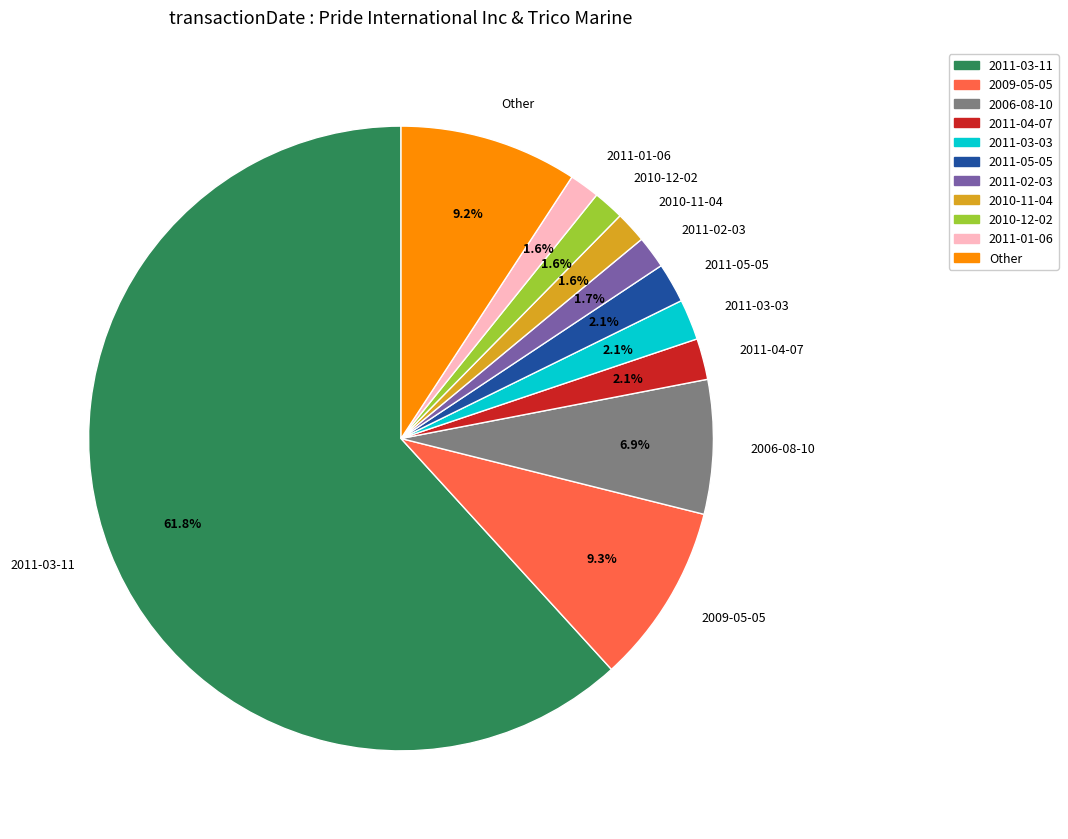

Is the sum of 2011-03-11 and 2011-04-07 greater than half?

Yes